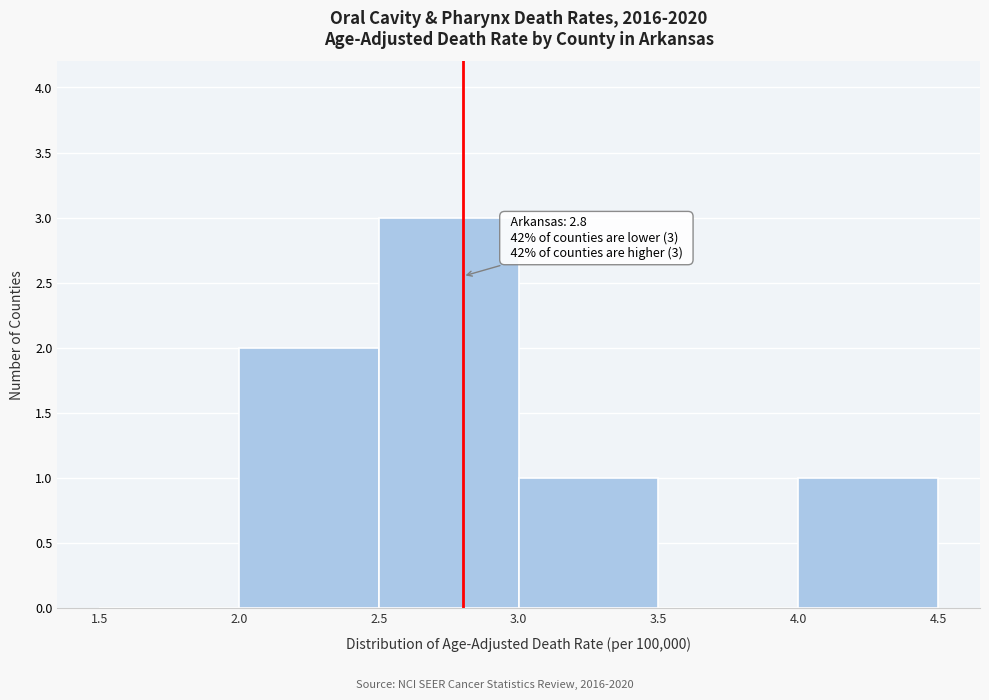

Which range on the x-axis has the tallest bar?

2.5 to 3.0